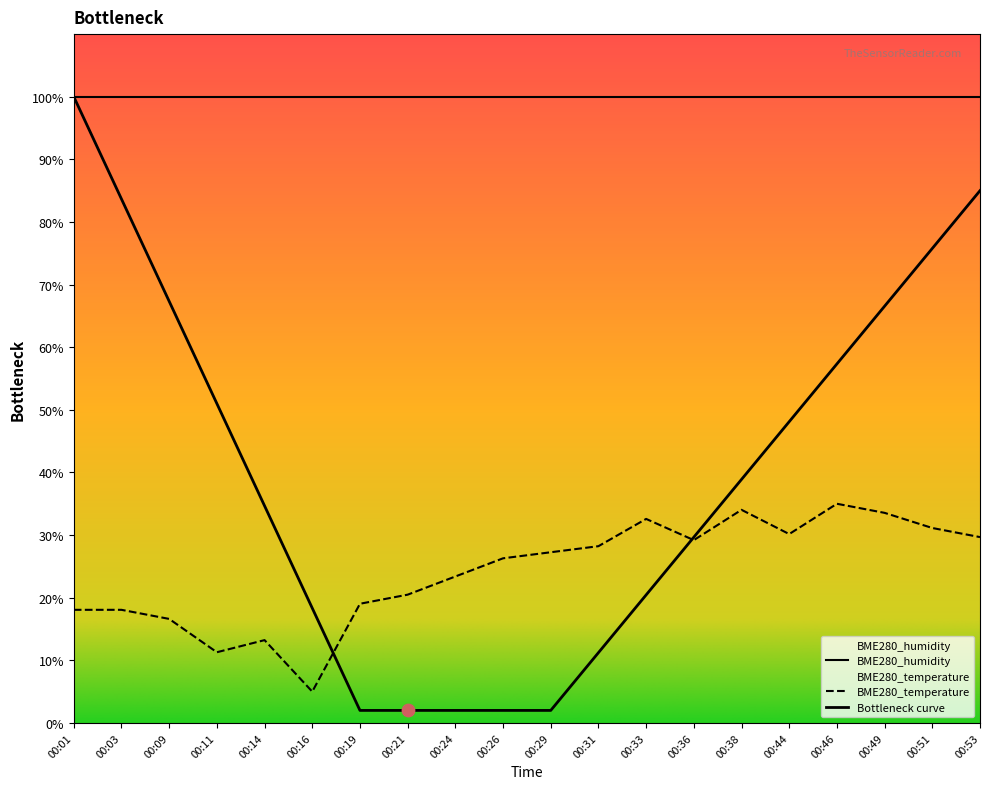

What is the change in value from 00:26 to 00:53?

+3.4